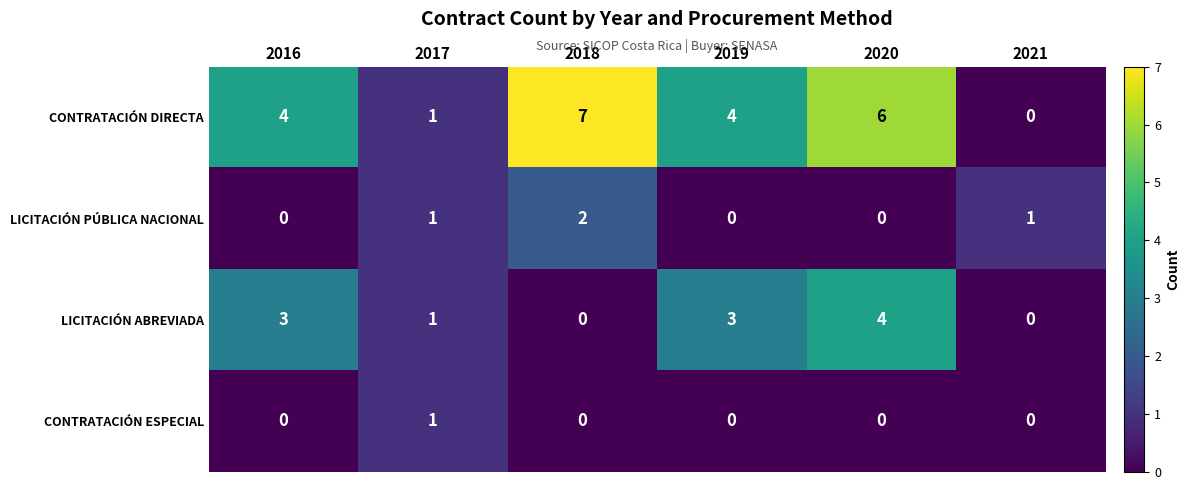

The CONTRATACIÓN ESPECIAL series shows 1 at 2017. True or false?

True